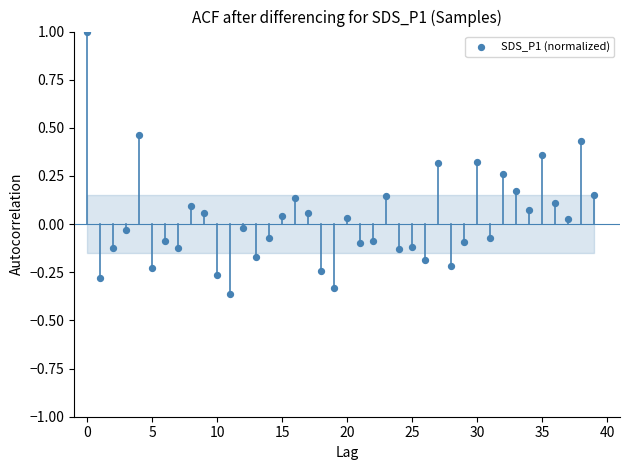

What is the range of Y values (max minus min)?

1.4